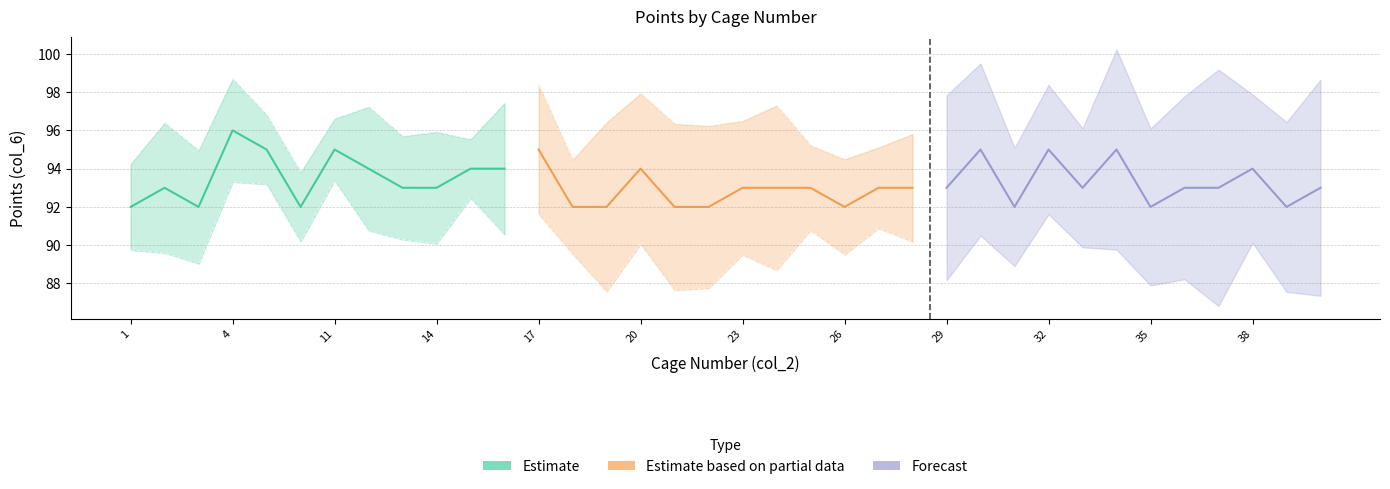

Read the Estimate value at 17.

95